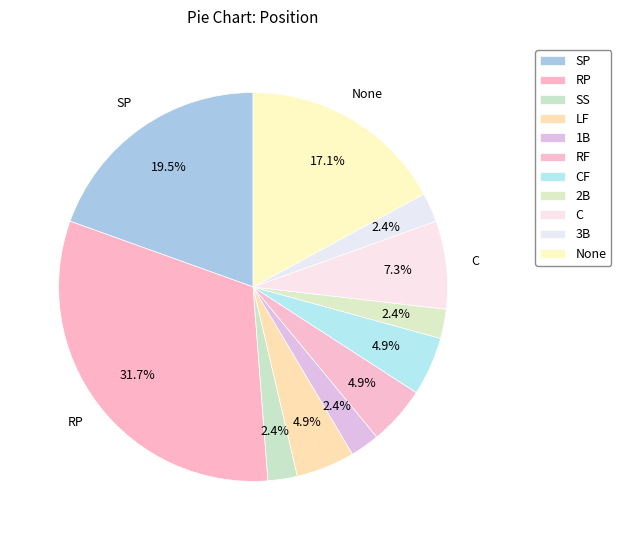

To the nearest percent, what portion does 1B represent?

2%